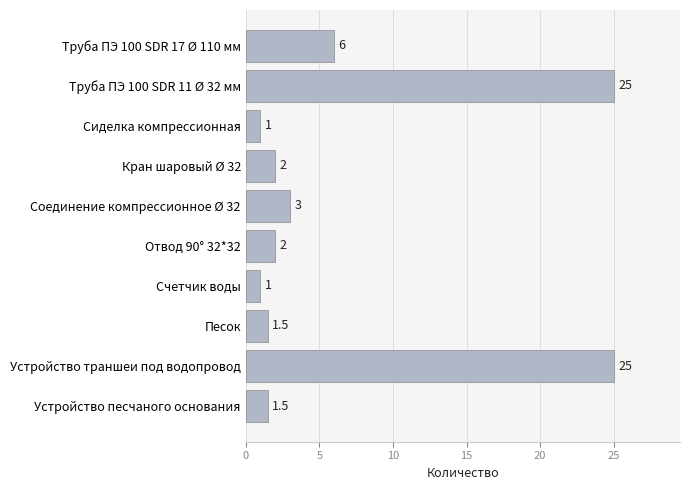

What is the difference between the second highest and second lowest values?

24.0